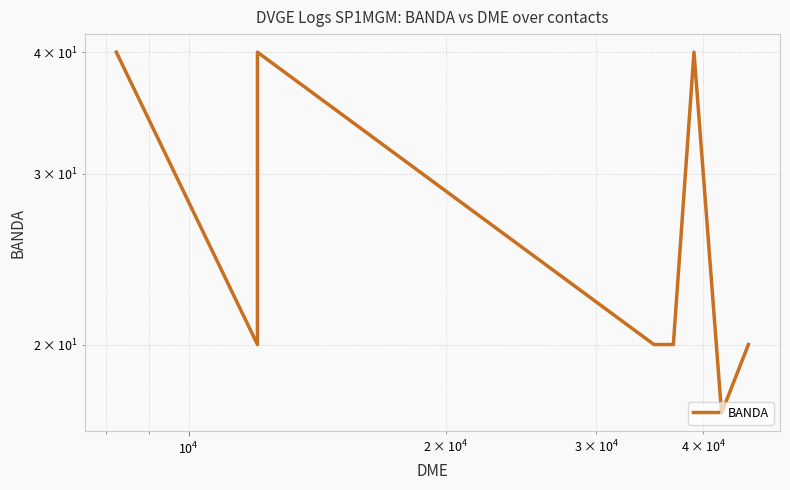

The value at $\mathdefault{10^{3}}$ is 30. True or false?

False